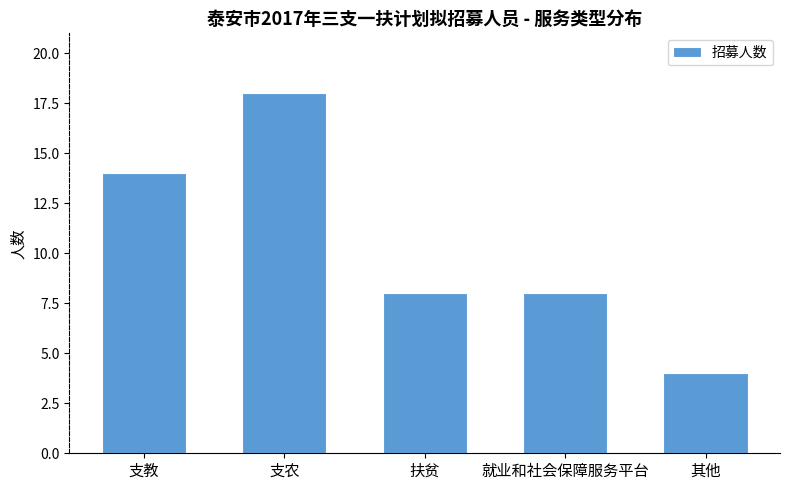

Are the bars horizontal?

No